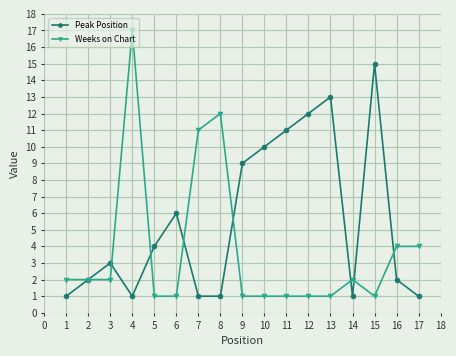

What is the value of the Weeks on Chart point at the 5th from the left?

1